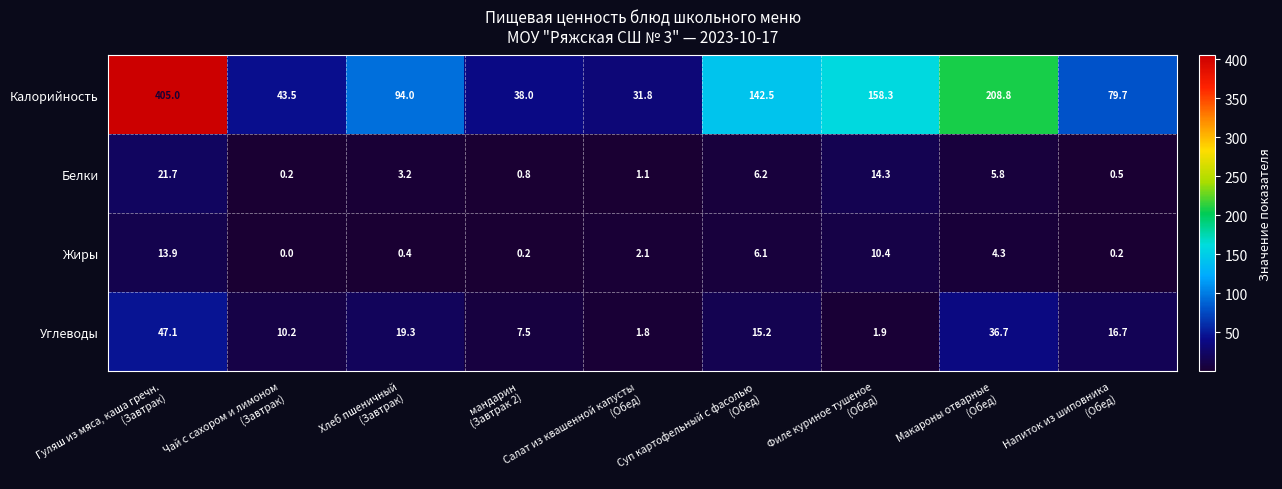

Which series has the widest spread of values?

Калорийность